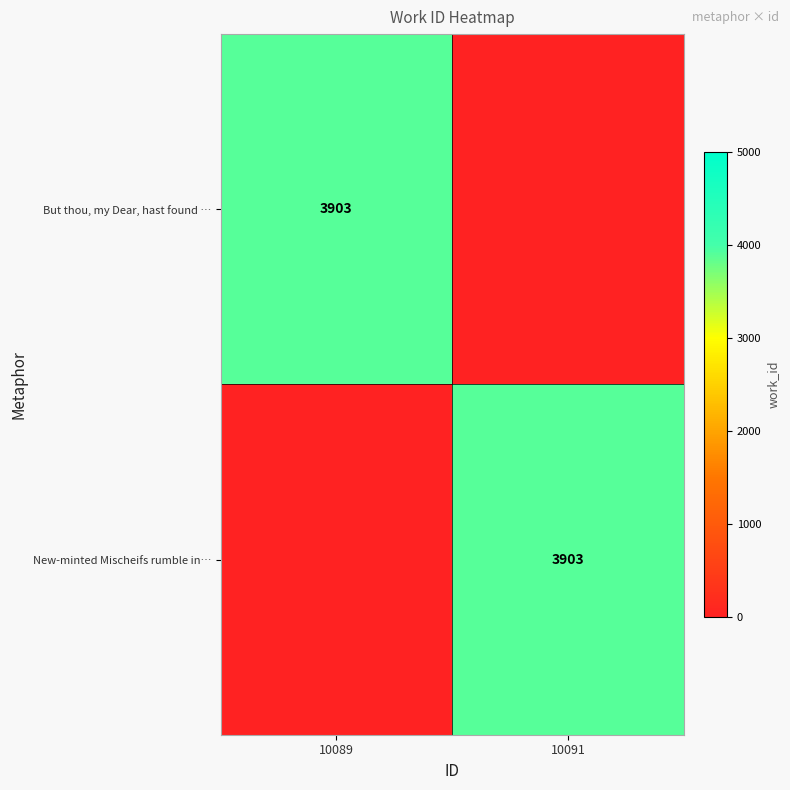

Is it true that But thou, my Dear, hast found … equals 2117 at 10089?

False